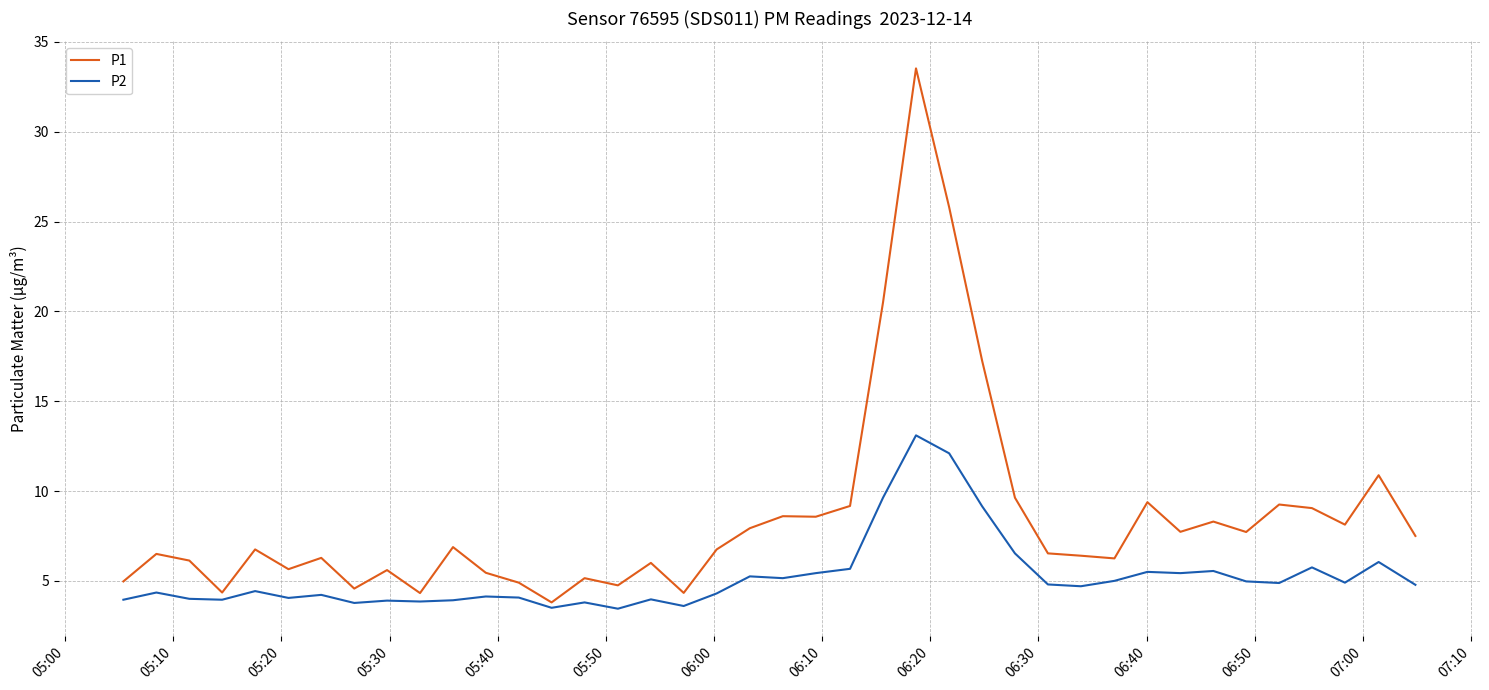

Which series has the largest total across all categories?

P1